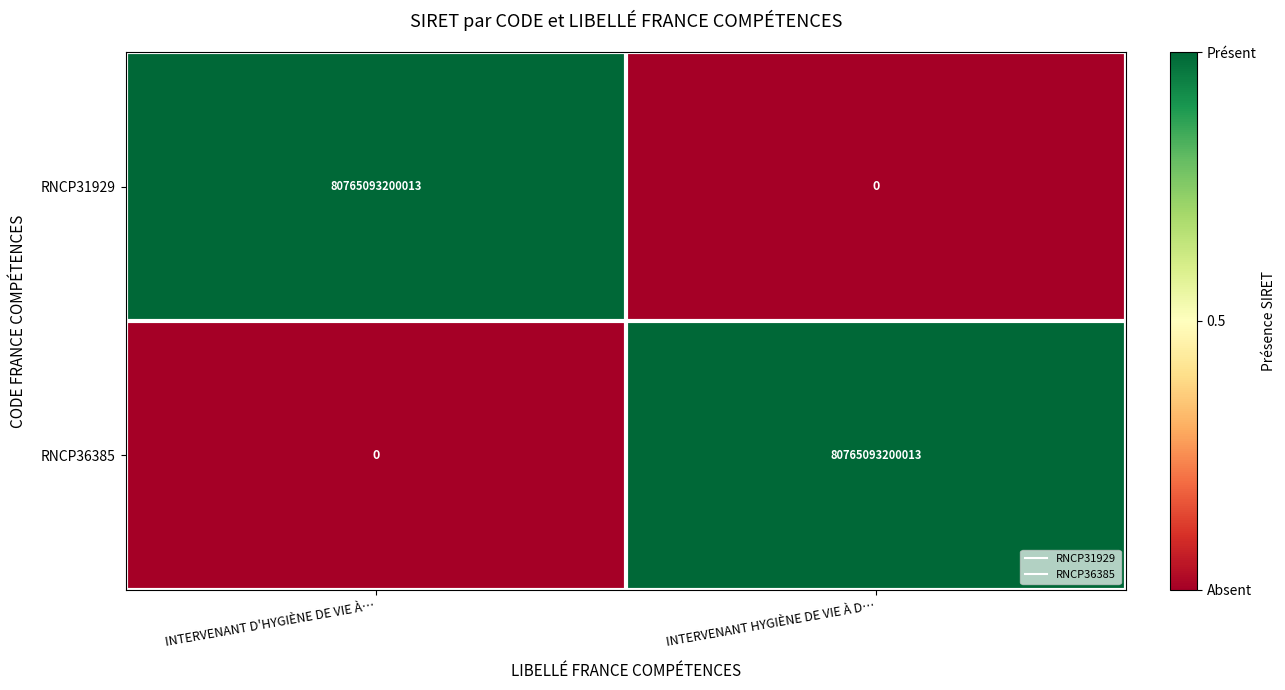

Is the value of RNCP31929 at INTERVENANT HYGIÈNE DE VIE À D… greater than the value of RNCP36385 at INTERVENANT HYGIÈNE DE VIE À D…?

No